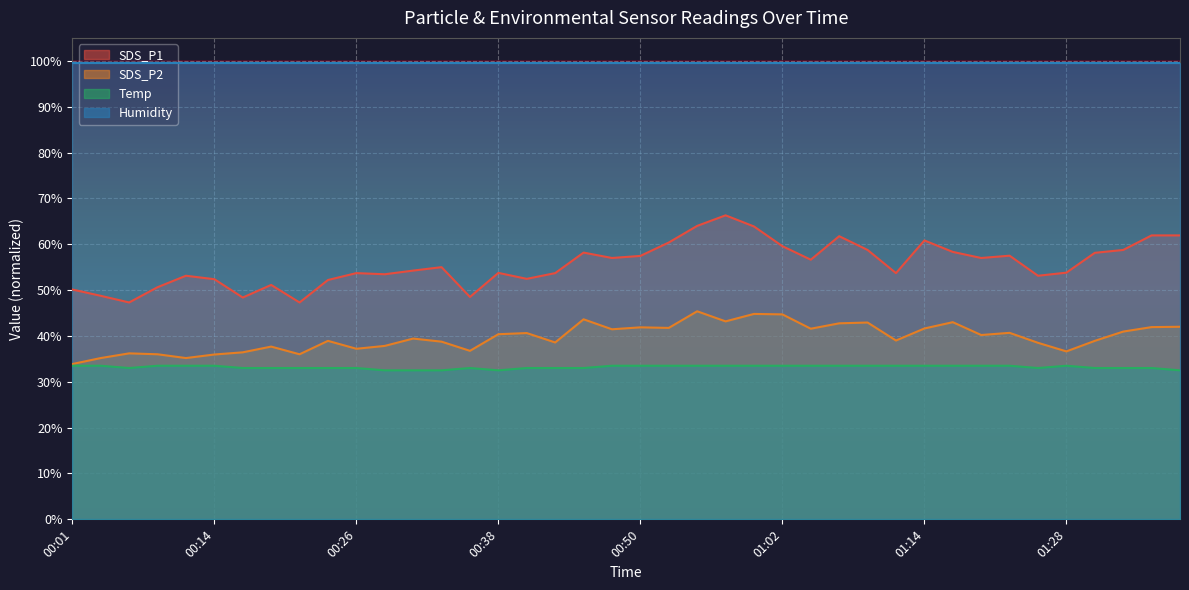

What is the total value across all series at 00:14?

221.3